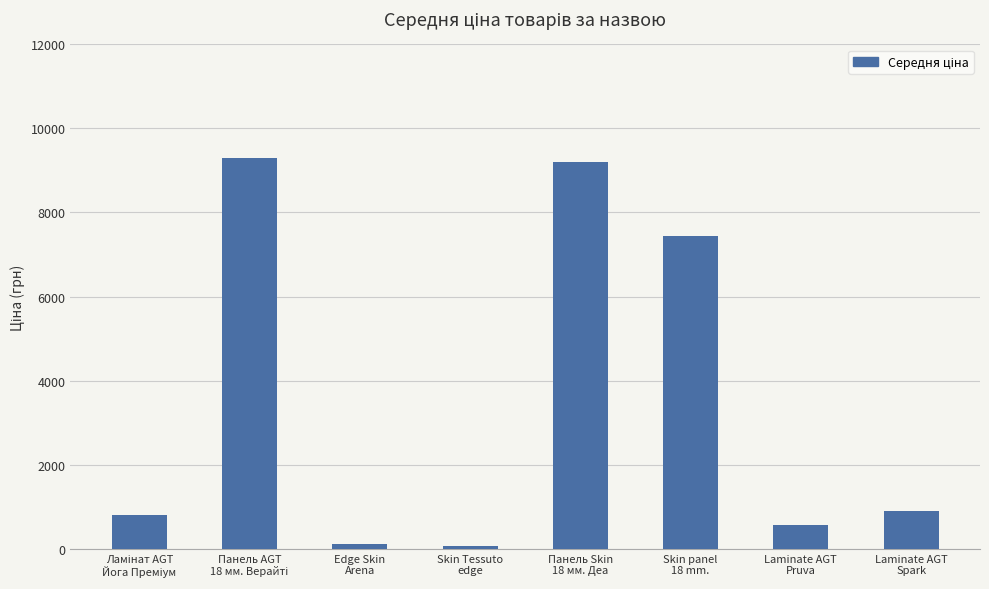

What is the value of the 5th bar from the left?

9196.3